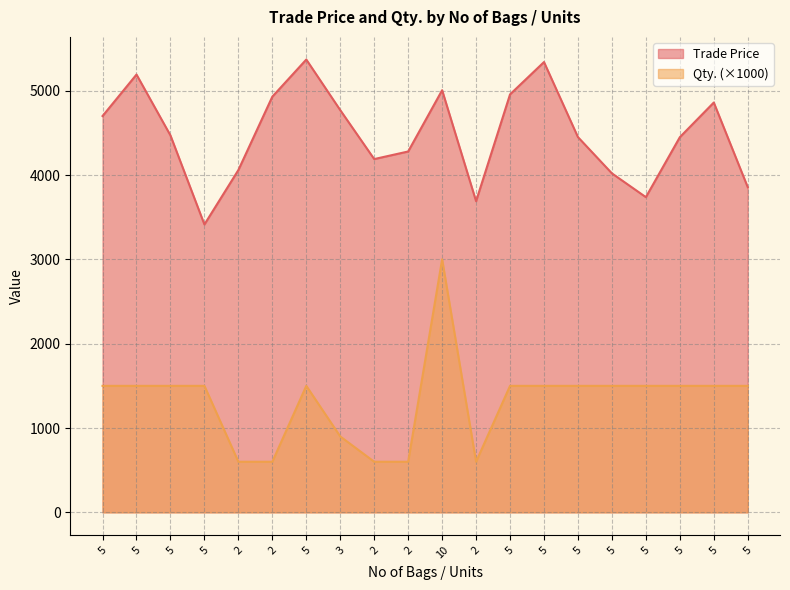

How many values in the Trade Price series are below 4470?

10